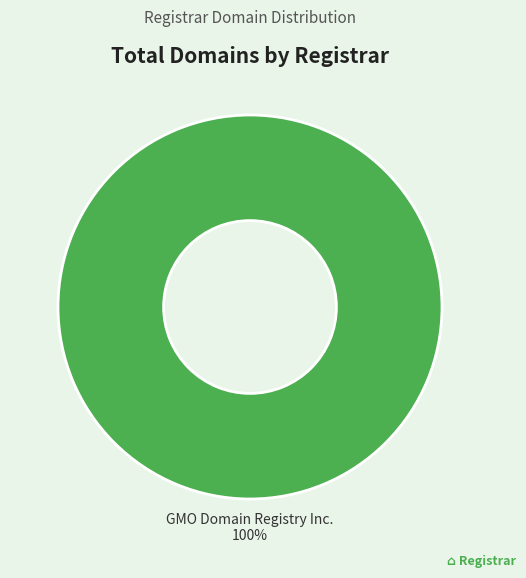

Is there any slice that represents more than half of the pie?

Yes